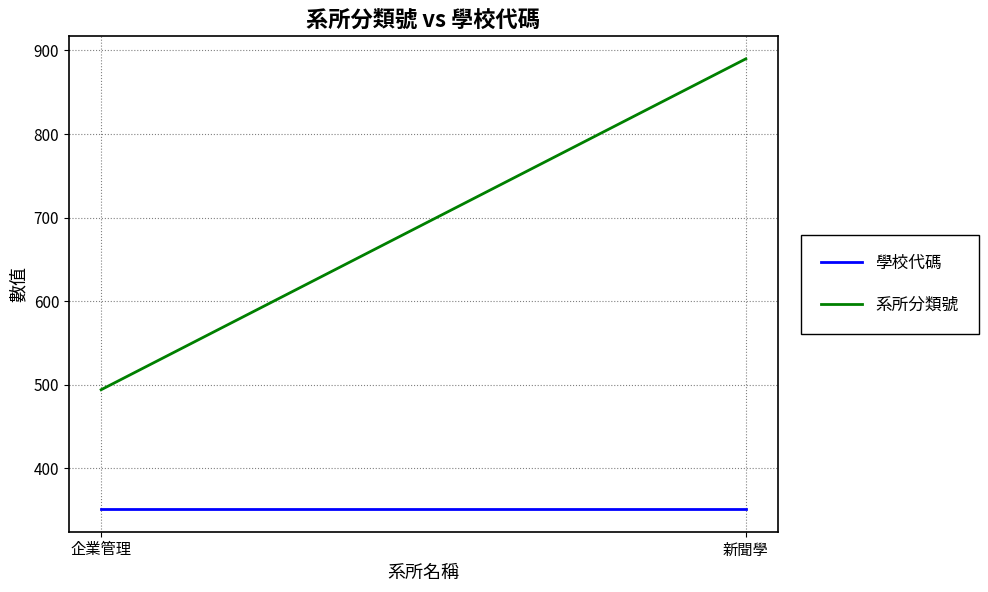

What is the label of the 2nd point from the left?

新聞學